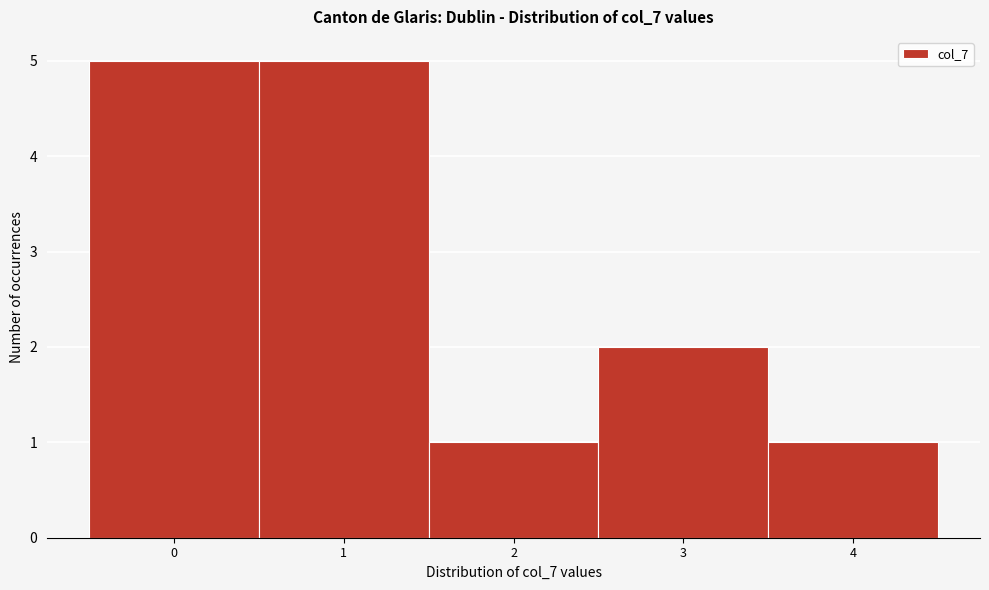

Reading left to right, transcribe this chart: for each bar, give the range it covers on the x-axis and its height. The values are not printed on the chart, so give them approximately, as read against the axis.

-0.5 to 0.5: 5
0.5 to 1.5: 5
1.5 to 2.5: 1
2.5 to 3.5: 2
3.5 to 4.5: 1